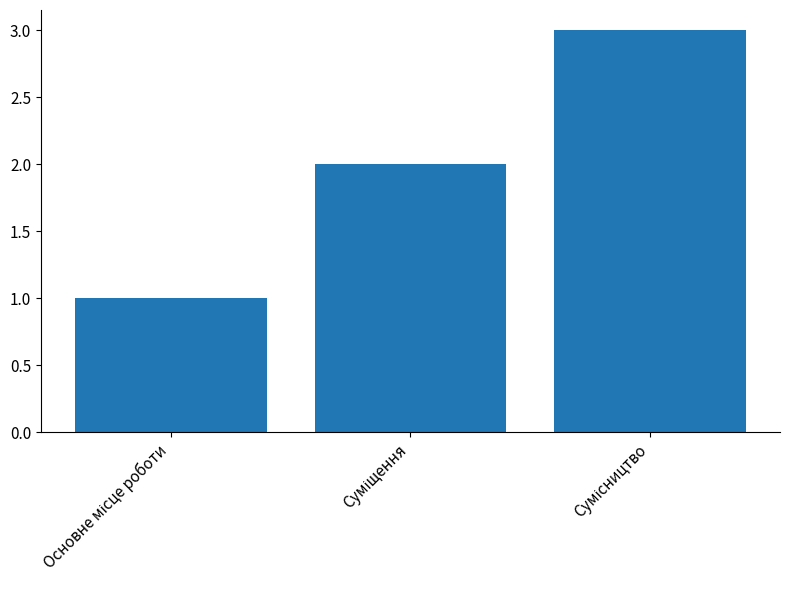

Reading left to right, list all the values displayed in this chart.

1	2	3